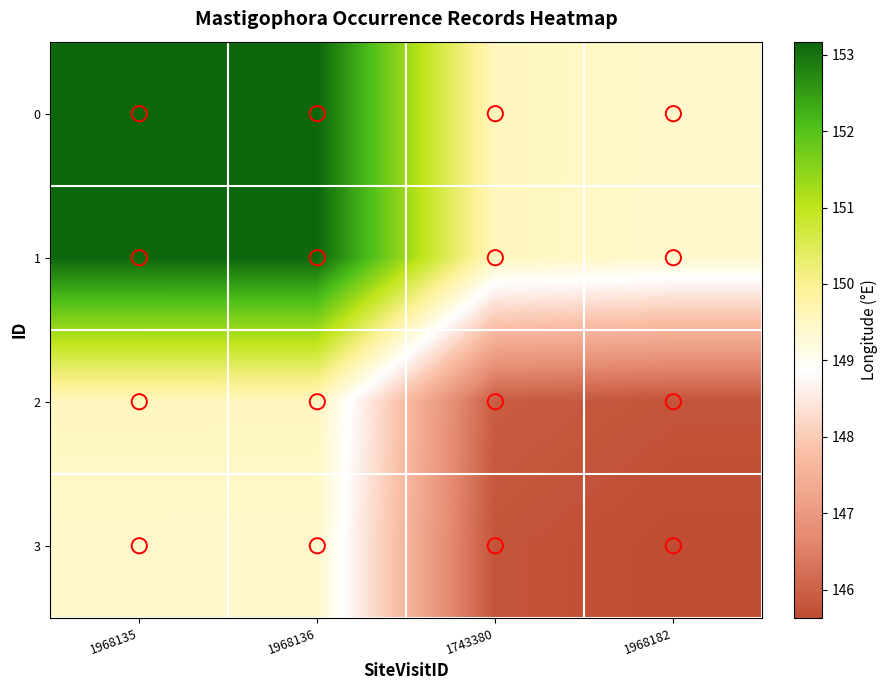

Which label corresponds to the smallest value in the chart?

1968182